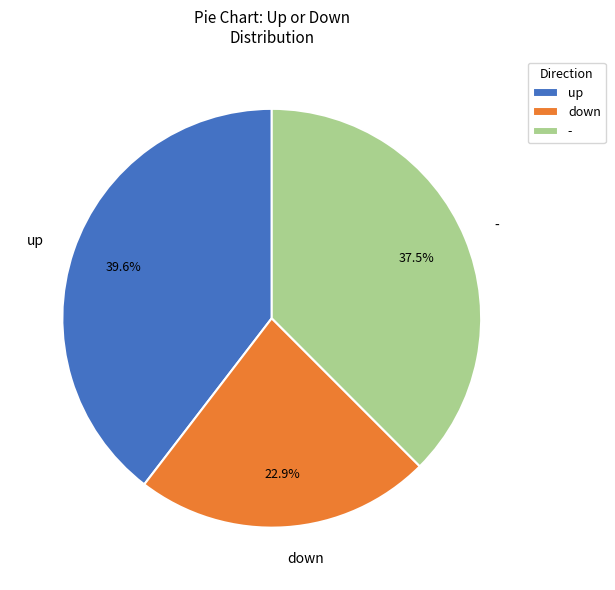

To the nearest percent, what is the combined percentage of - and down?

60%